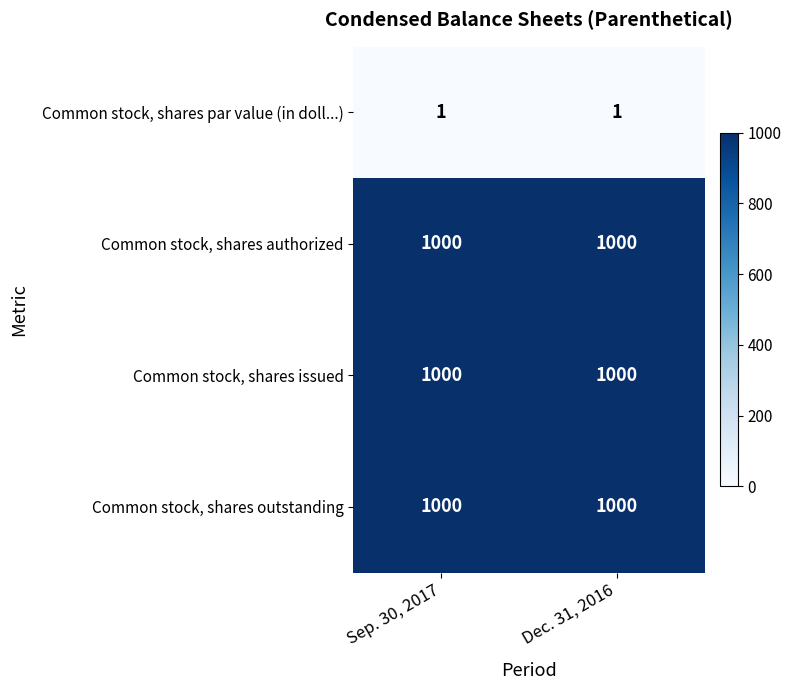

What is the lowest value of the Common stock, shares authorized series?

1000